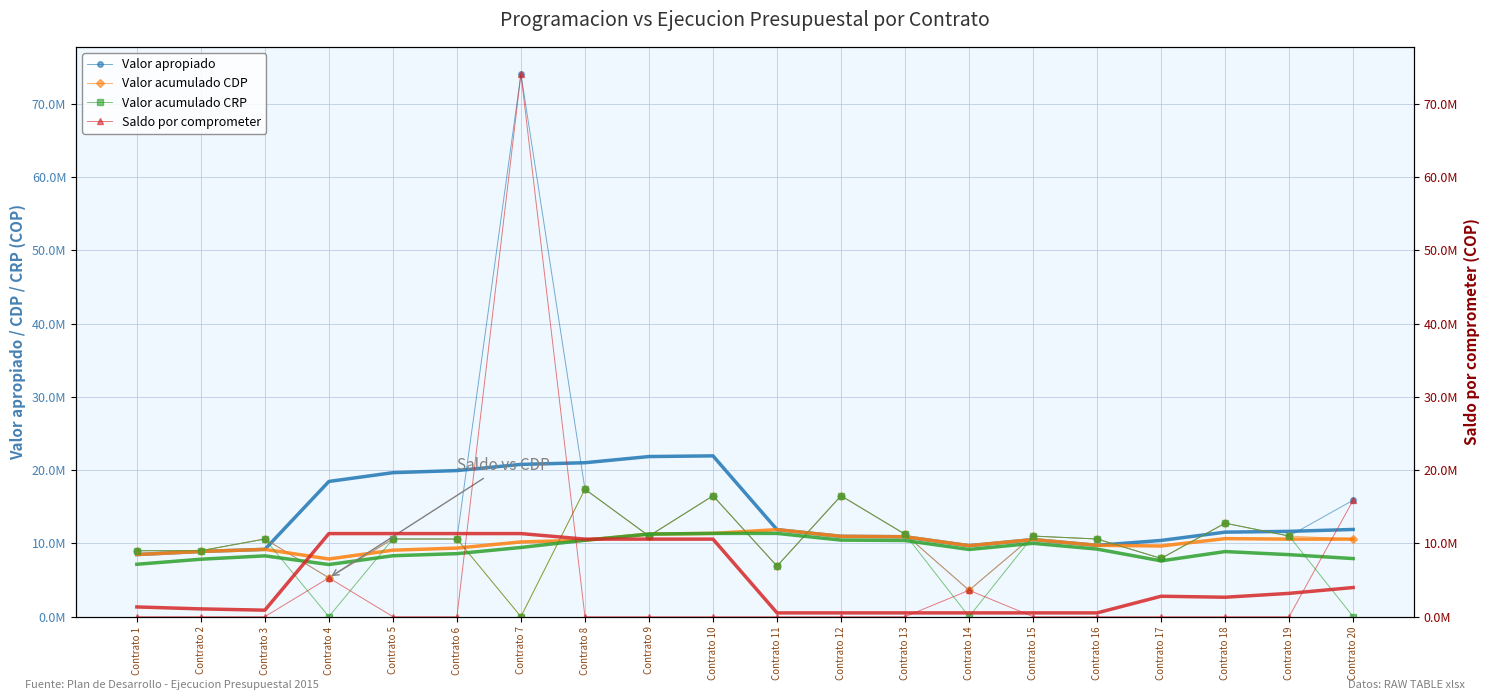

What is the value of the Saldo por comprometer point at the 7th from the left?

74075507